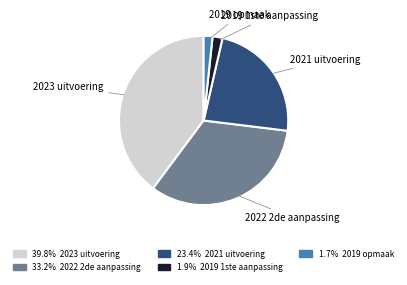

What is the largest slice in the pie chart?

2023 uitvoering